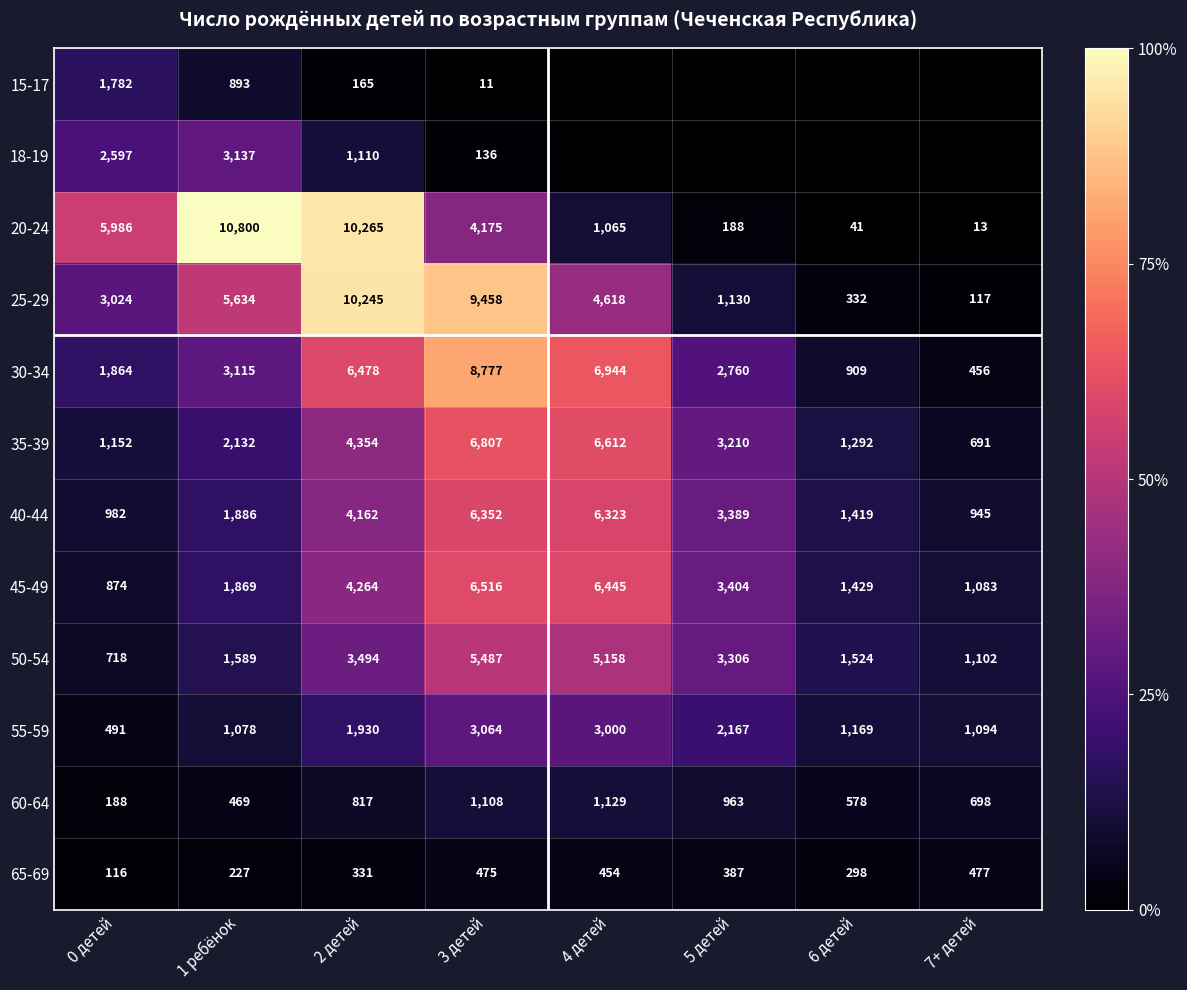

The 55-59 series shows 439 at 5 детей. True or false?

False